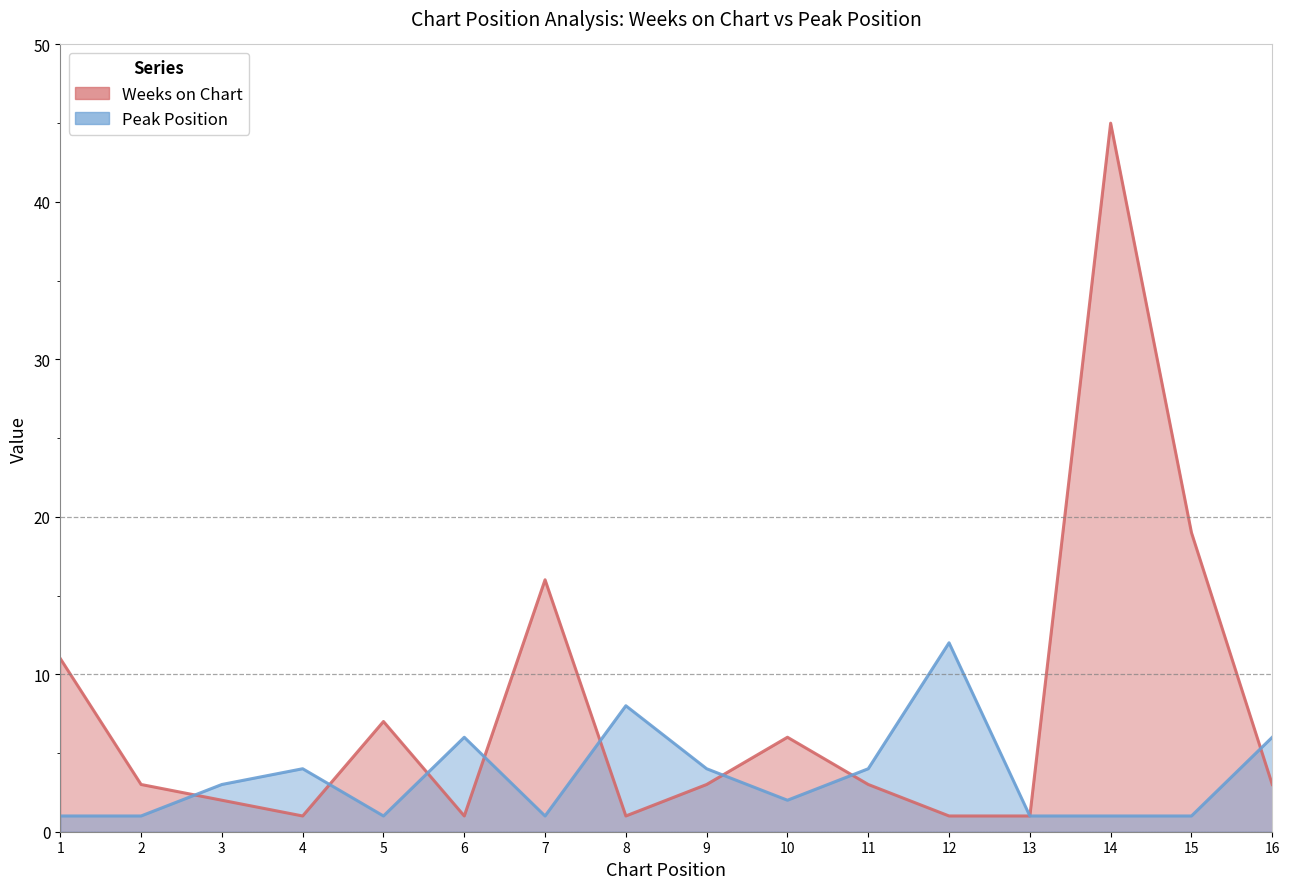

At which category does the chart reach its minimum across all series?

4